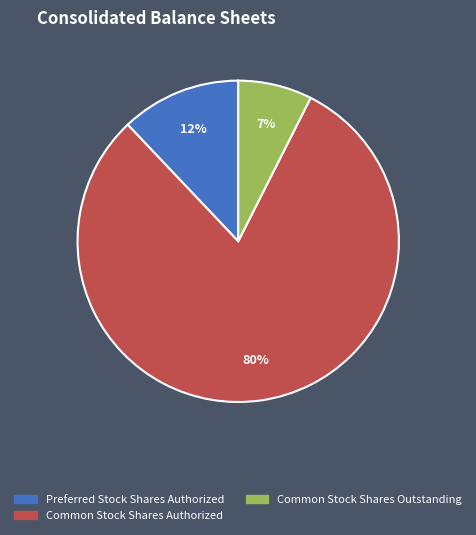

Is there any slice that represents more than half of the pie?

Yes